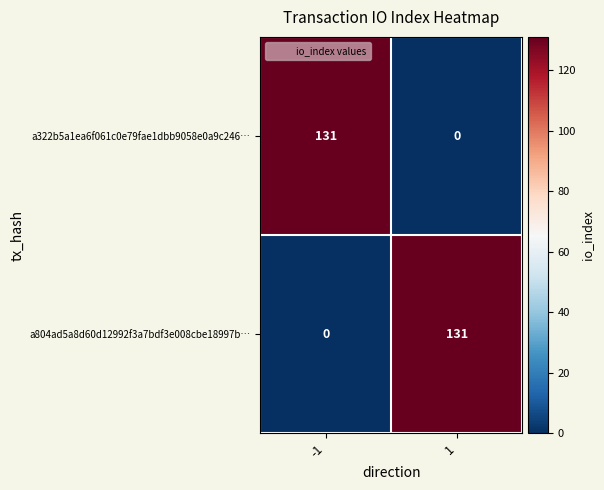

Reading left to right, what are all the values shown in this chart?

a322b5a1ea6f061c0e79fae1dbb9058e0a9c246…: 131	0
a804ad5a8d60d12992f3a7bdf3e008cbe18997b…: 0	131